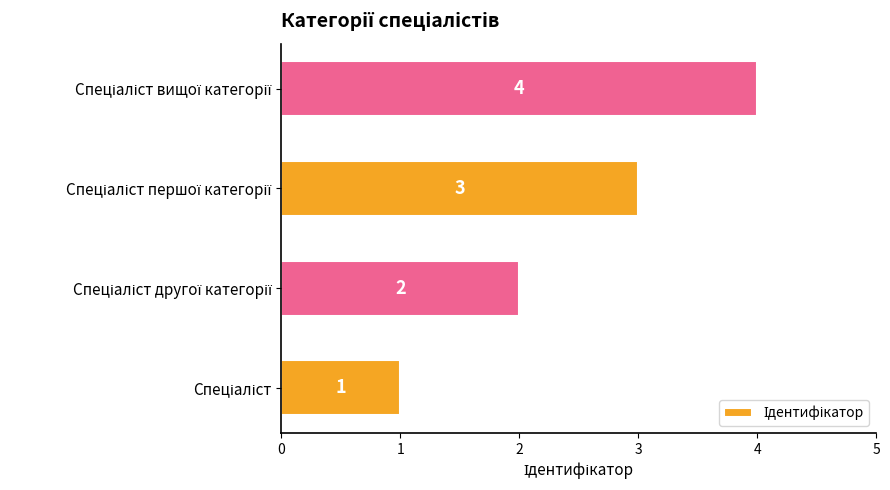

What is the maximum value shown in the chart?

4